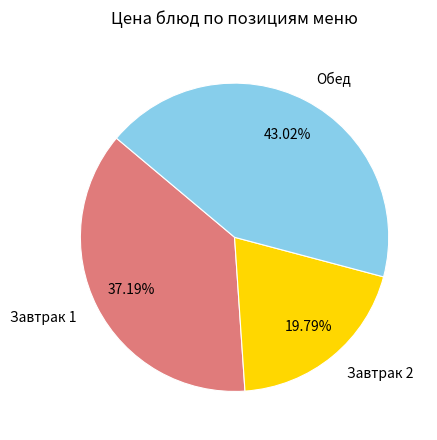

How many segments does this pie chart have?

3